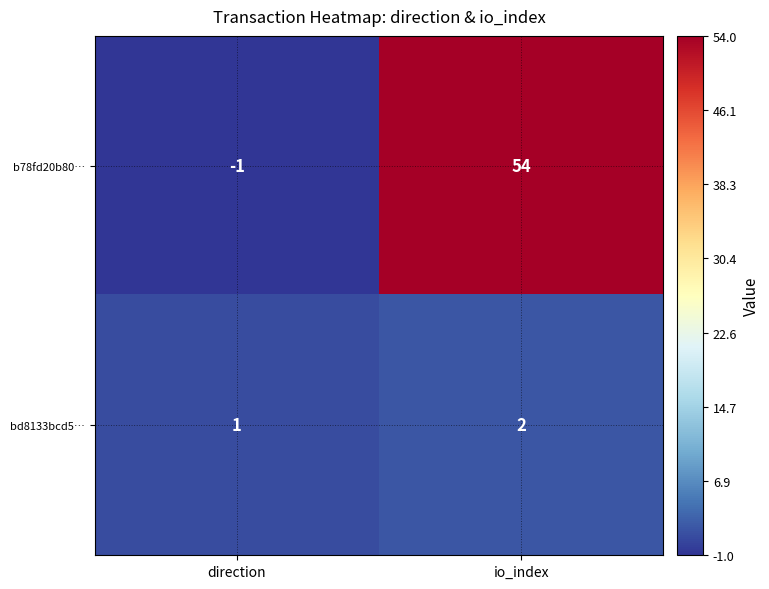

At direction, list the series in order from smallest to largest.

b78fd20b80…, bd8133bcd5…